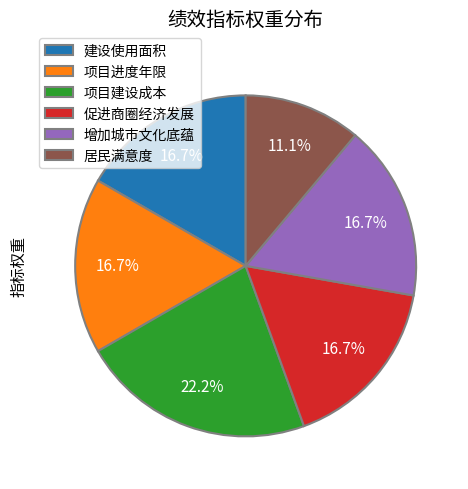

What is the largest slice in the pie chart?

项目建设成本